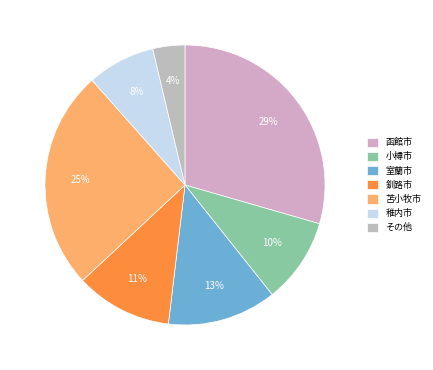

Count the number of slices in the pie.

7